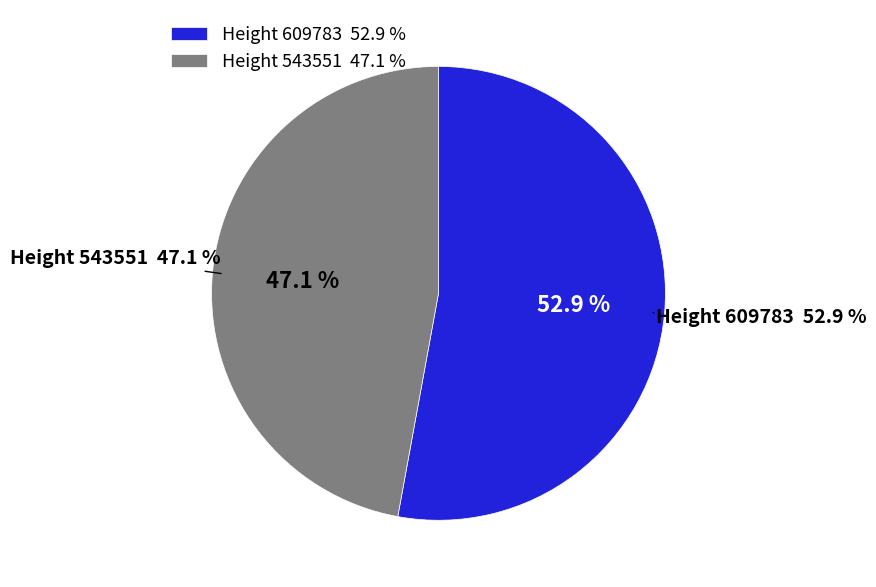

Is there a majority slice in this chart?

Yes